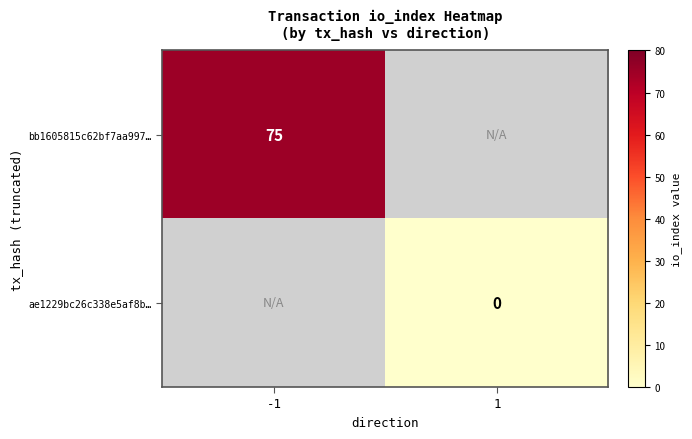

At how many categories does at least one series exceed 54?

1